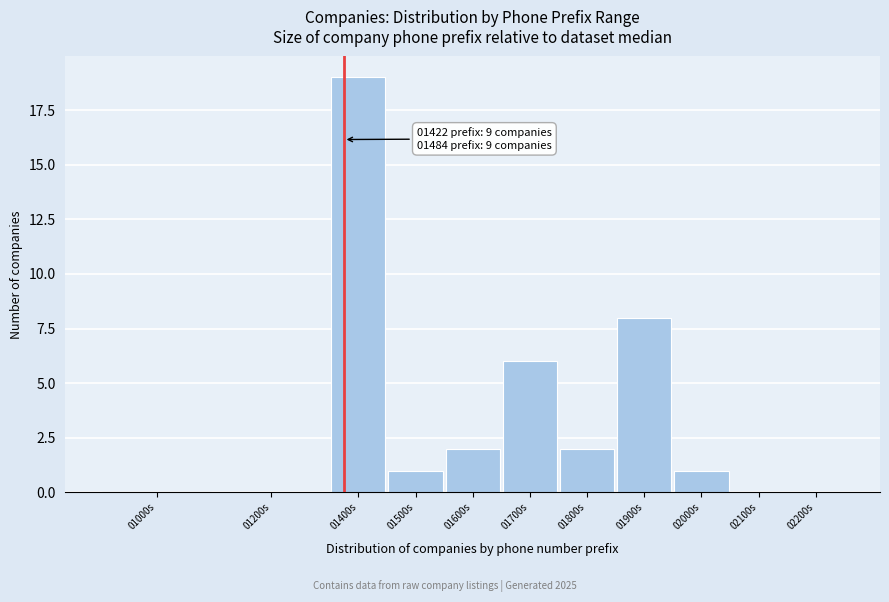

Reading left to right, what are all the values shown in this chart?

01000s=0	01200s=0	01400s=19	01500s=1	01600s=2	01700s=6	01800s=2	01900s=8	02000s=1	02100s=0	02200s=0